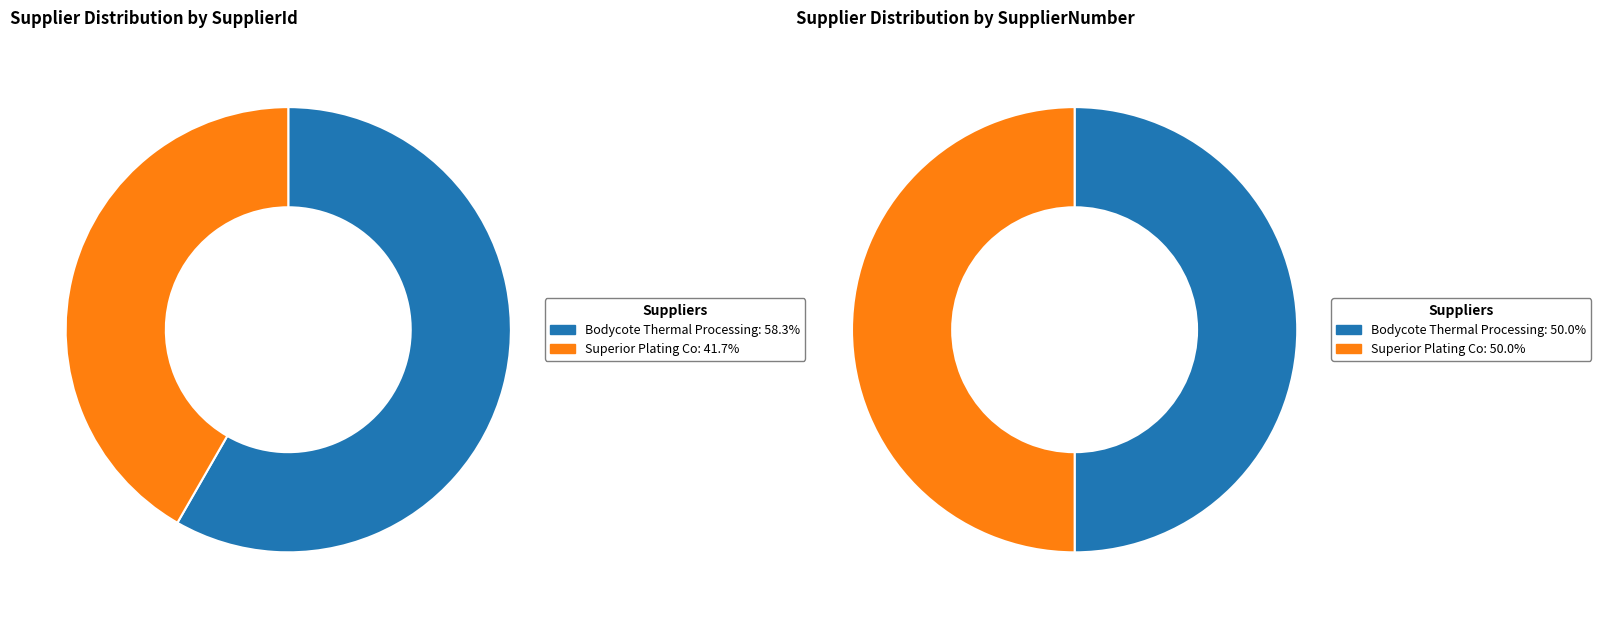

To the nearest percent, what percentage of the pie is Bodycote Thermal Processing?

58%